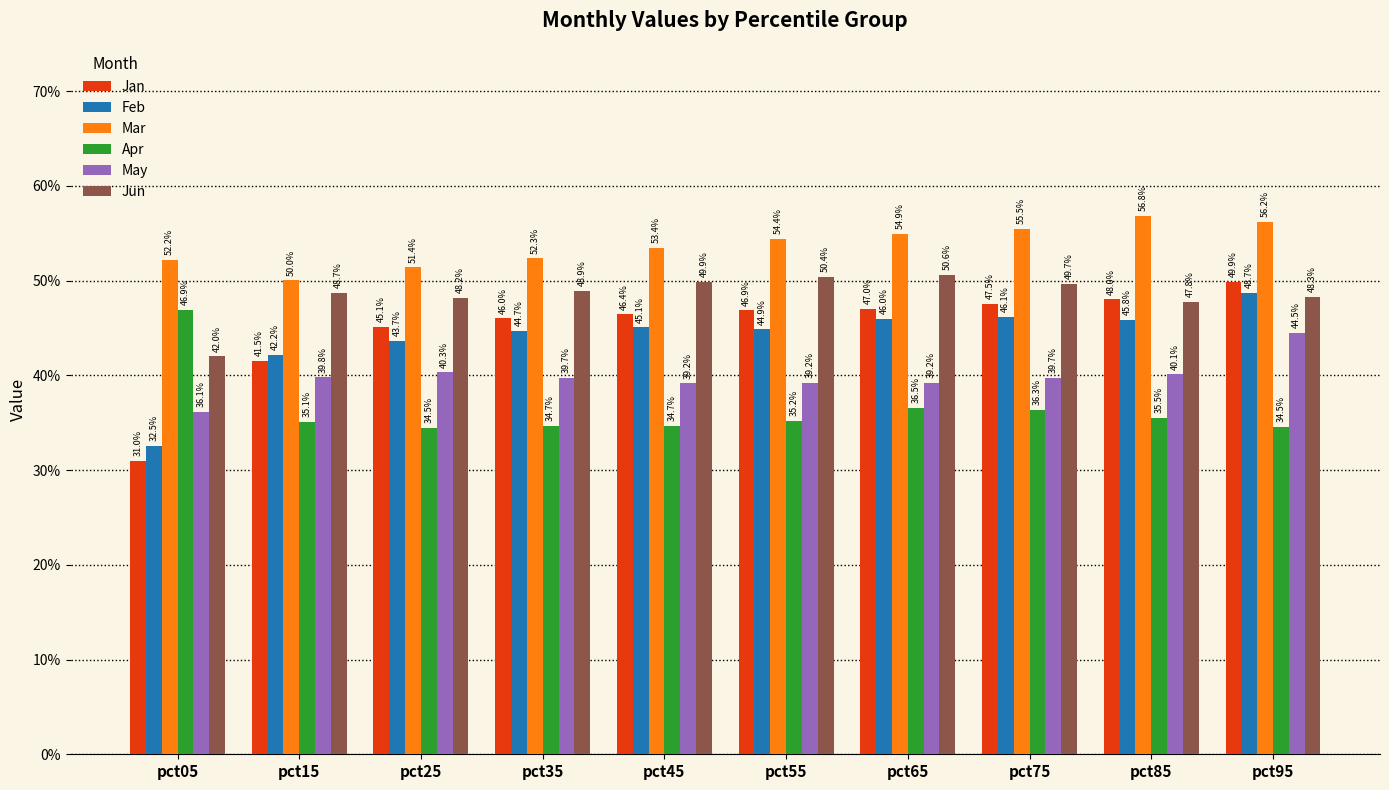

What are all the series names shown in the legend?

Jan, Feb, Mar, Apr, May, Jun